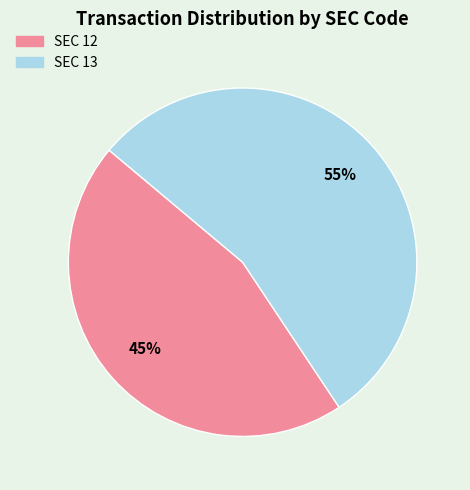

Does any single category account for the majority?

Yes